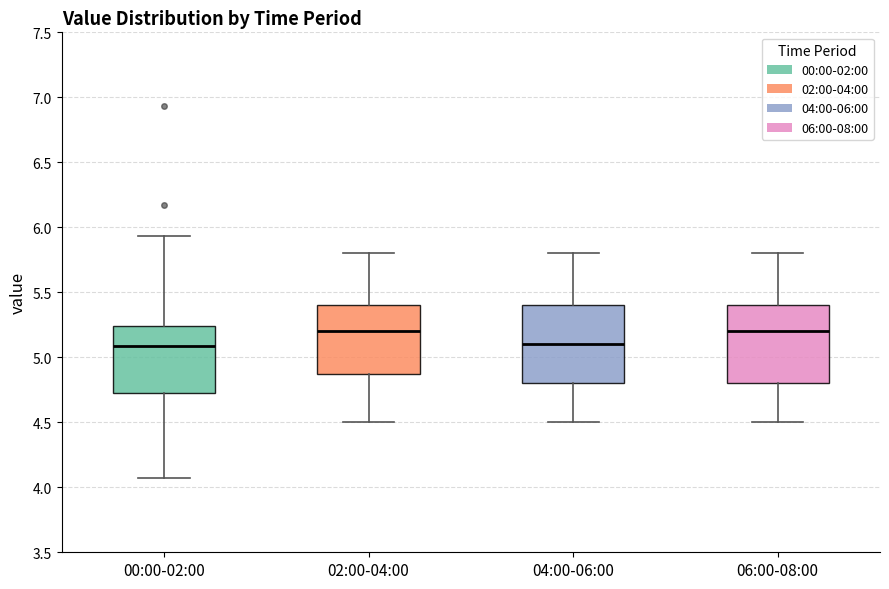

Where does the lower whisker of the box for 04:00-06:00 end on the y-axis? The values are not printed on the chart, so give them approximately, as read against the axis.

4.50